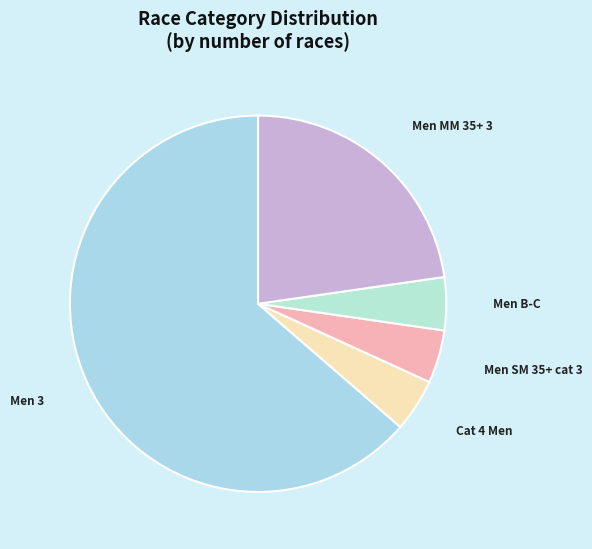

Which slice is the largest?

Men 3